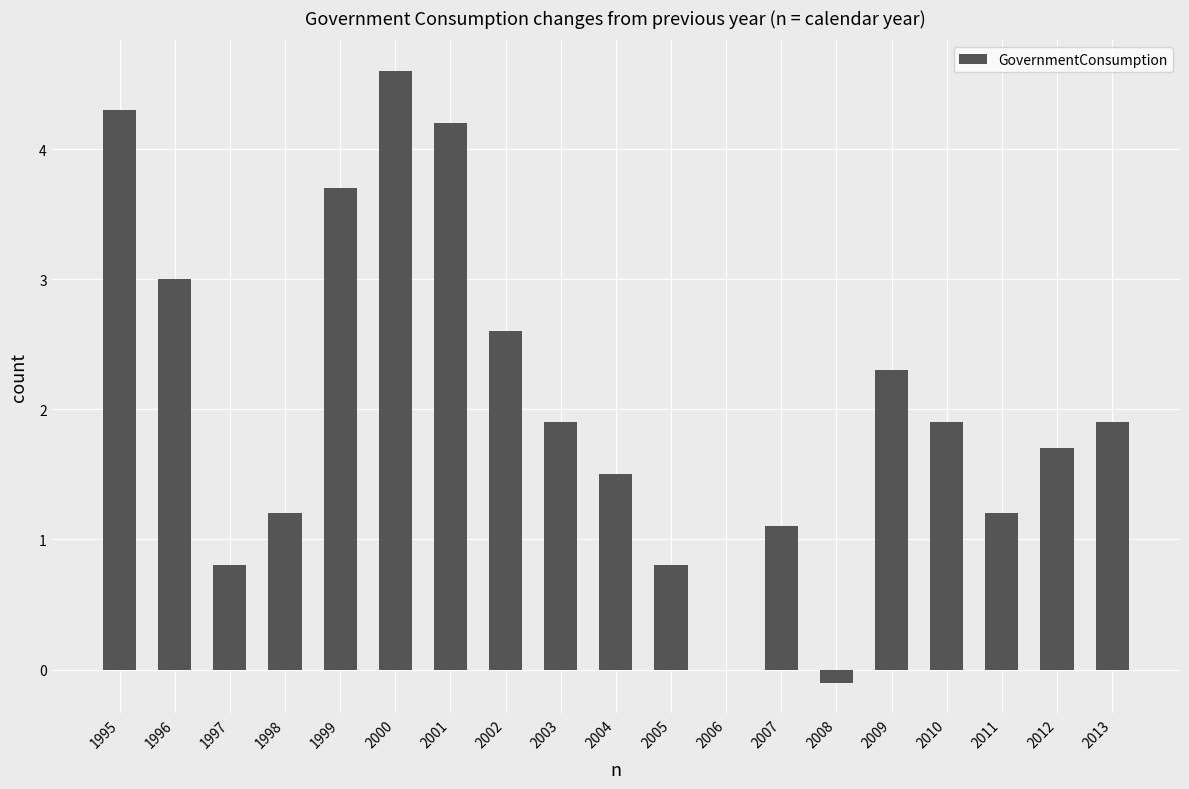

Read the value at 2001.

4.2